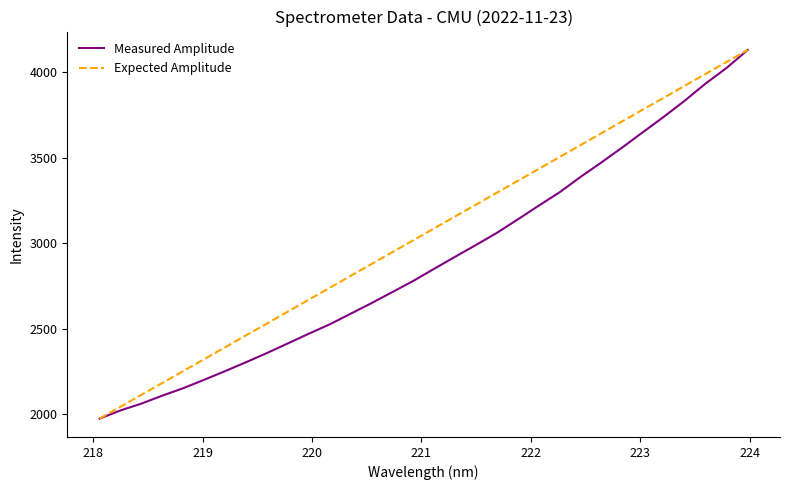

Which series has the largest total across all categories?

Expected Amplitude